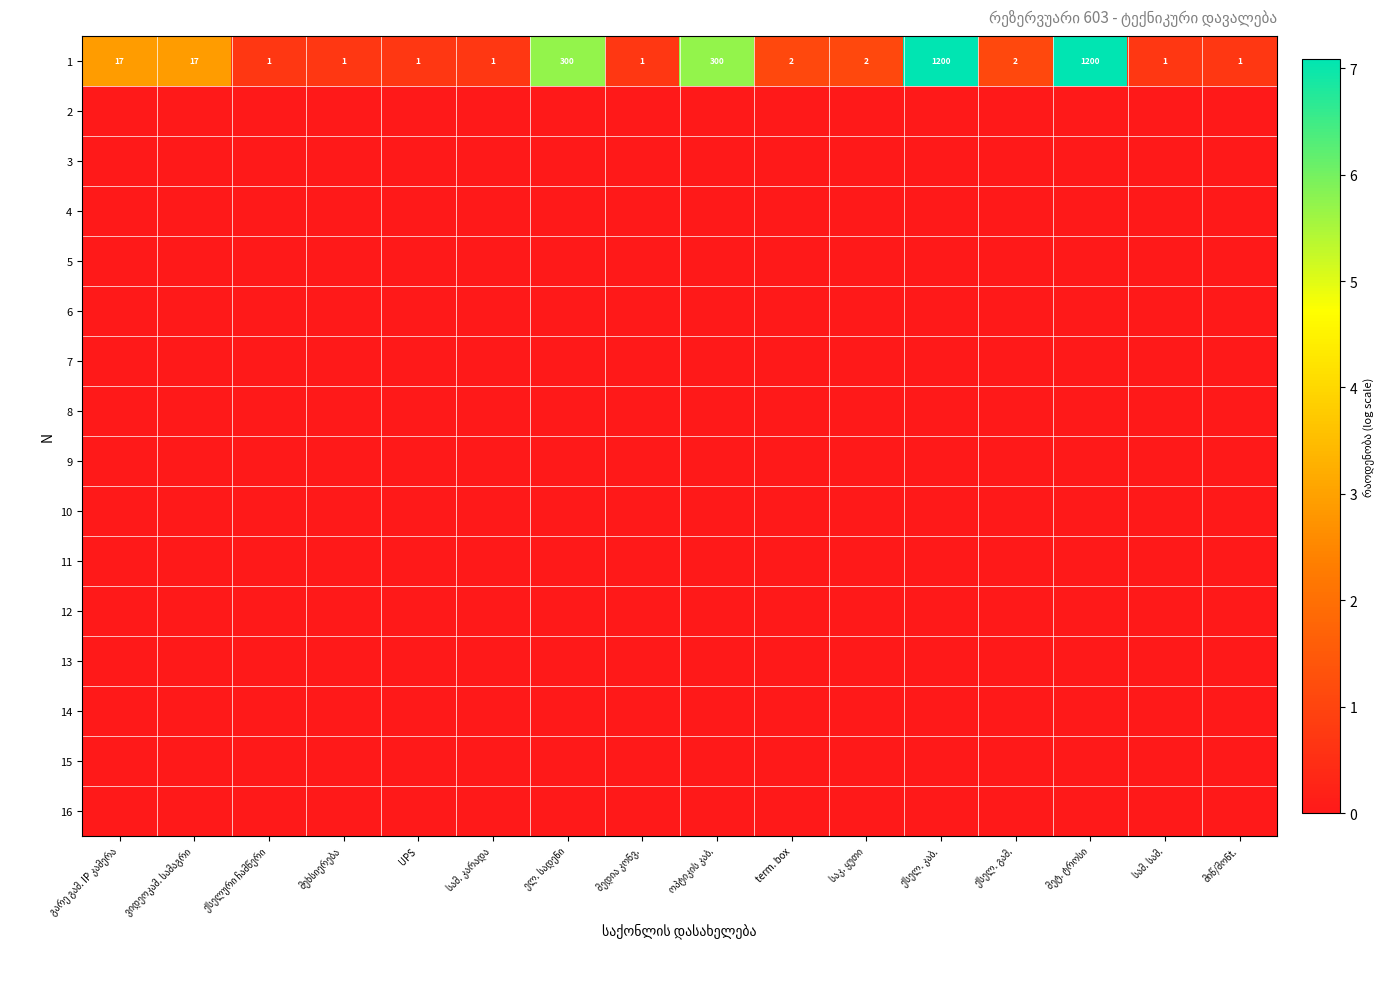

At which label is 16 closest to 0?

გარე გამ. IP კამერა